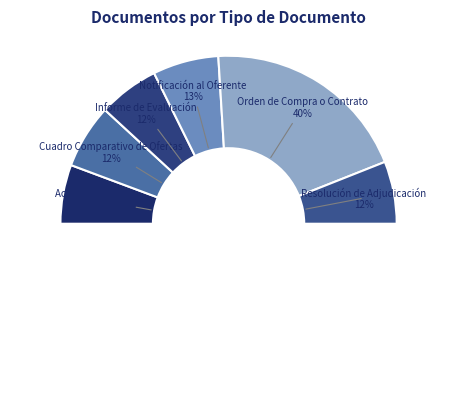

How many slices are in this pie chart?

6